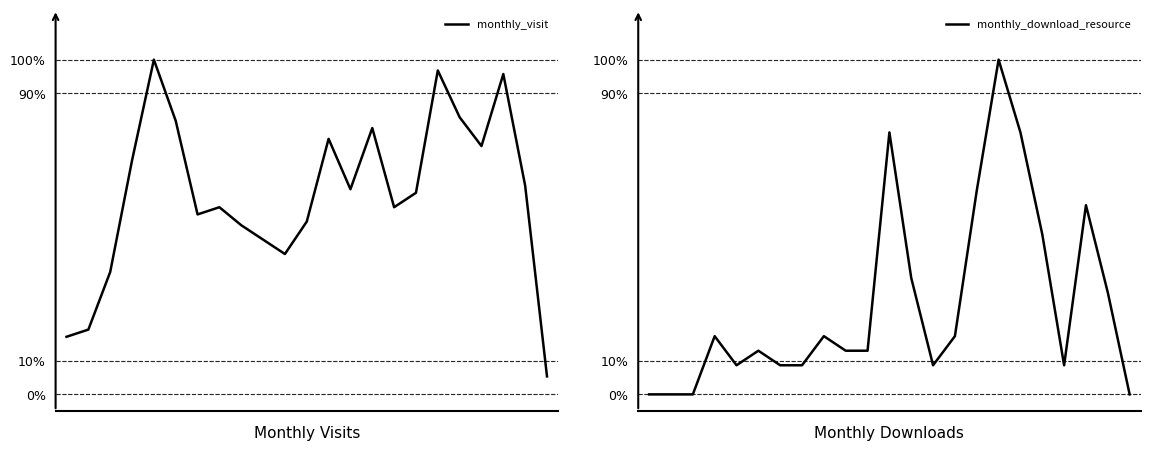

What are all the series names shown in the legend?

monthly_visit, monthly_download_resource